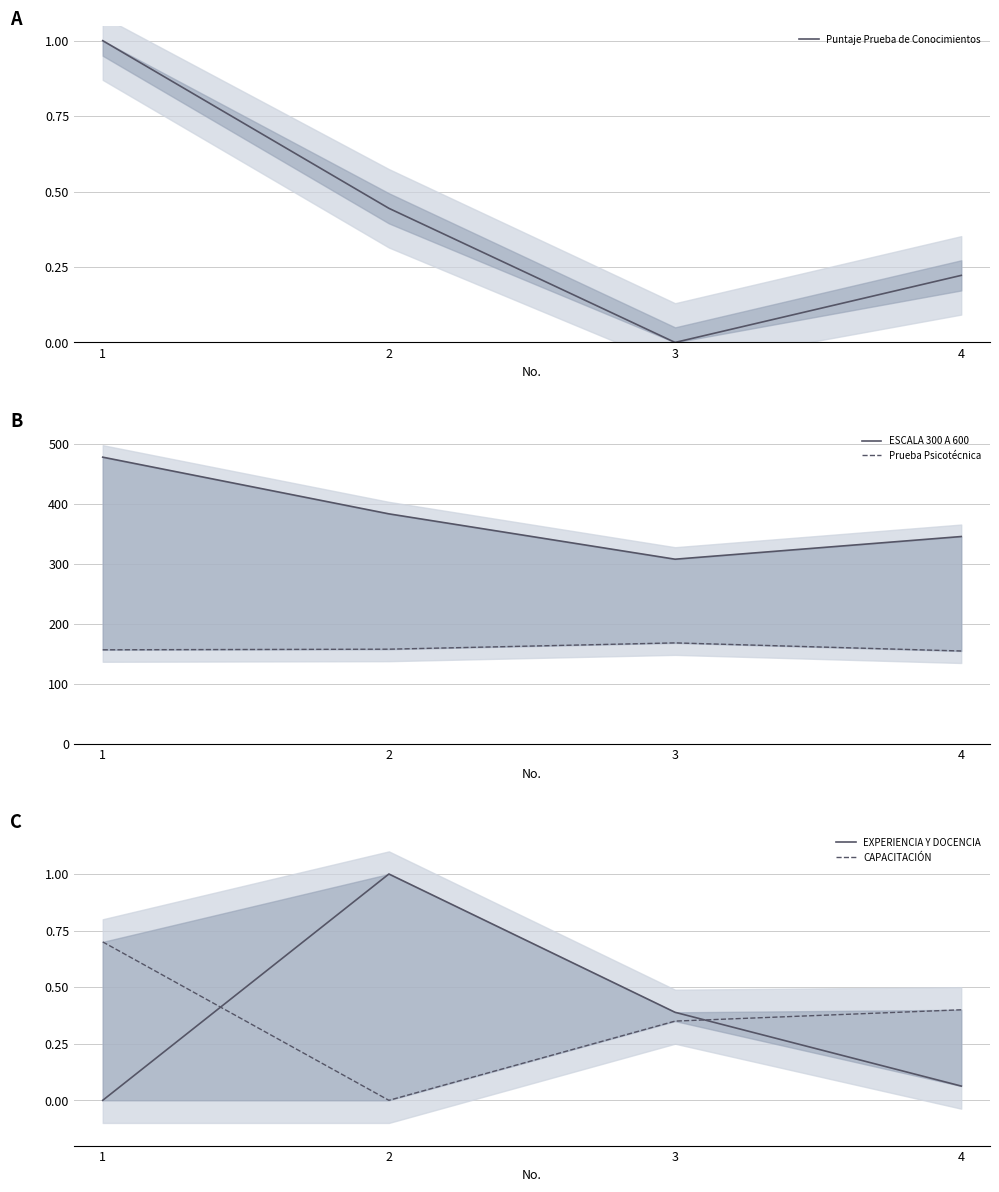

The value of Prueba Psicotécnica at 4 is 155.0. True or false?

True